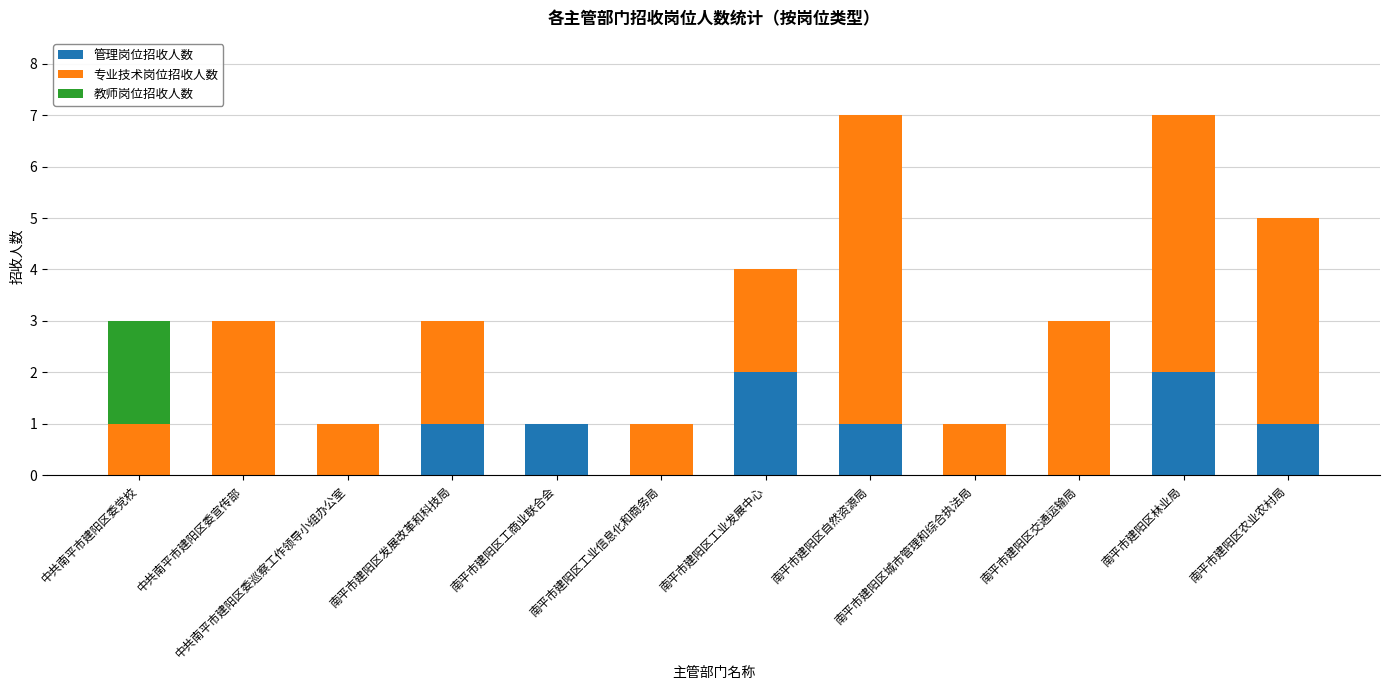

Are the bars grouped side by side (vs. stacked)?

No